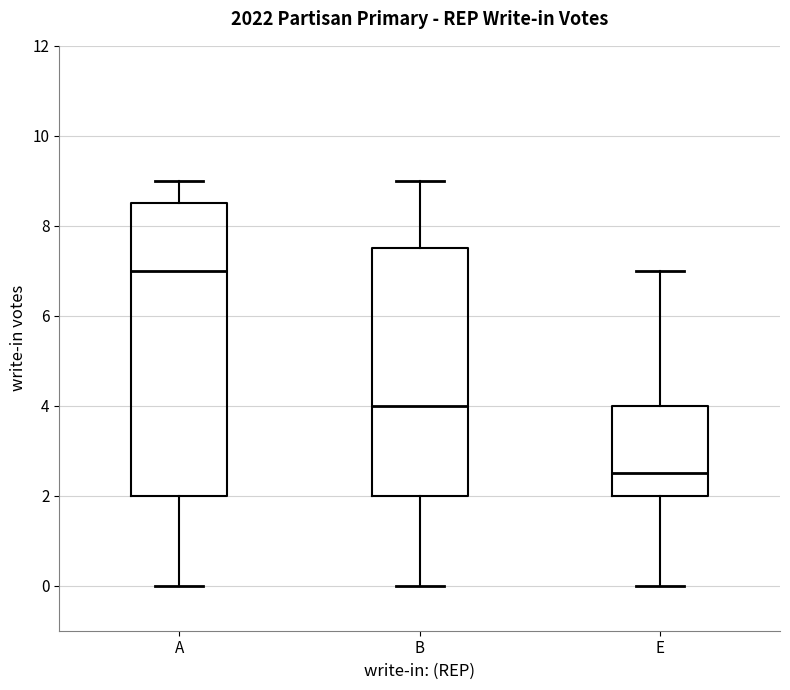

Comparing the boxes themselves (not the whiskers), which one is the tallest?

A